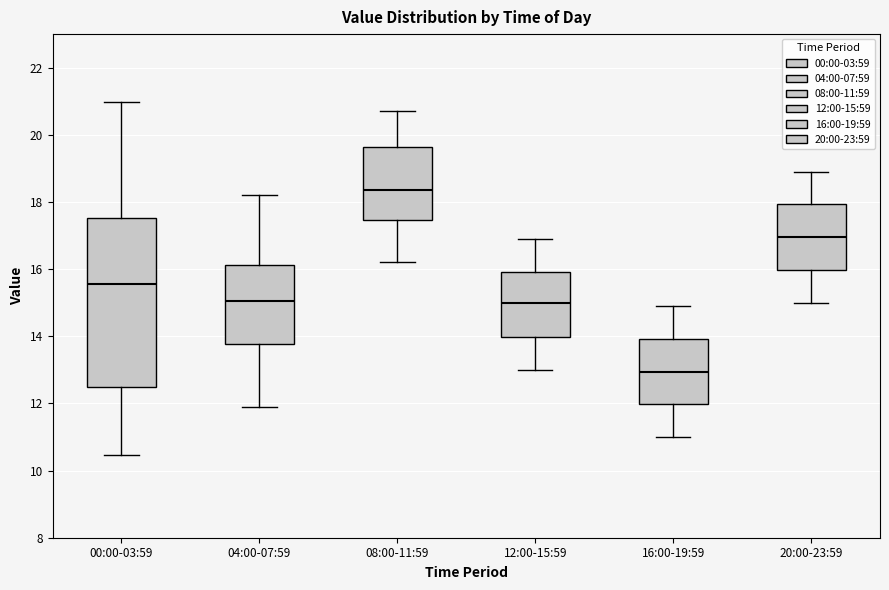

Comparing the boxes themselves (not the whiskers), which one is the tallest?

00:00-03:59